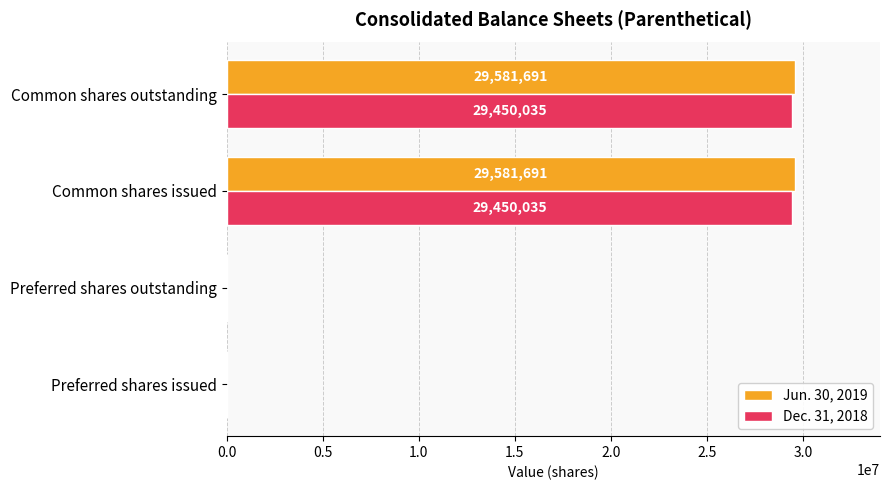

True or false: Dec. 31, 2018 has a value of -9825394 at Preferred shares issued.

False